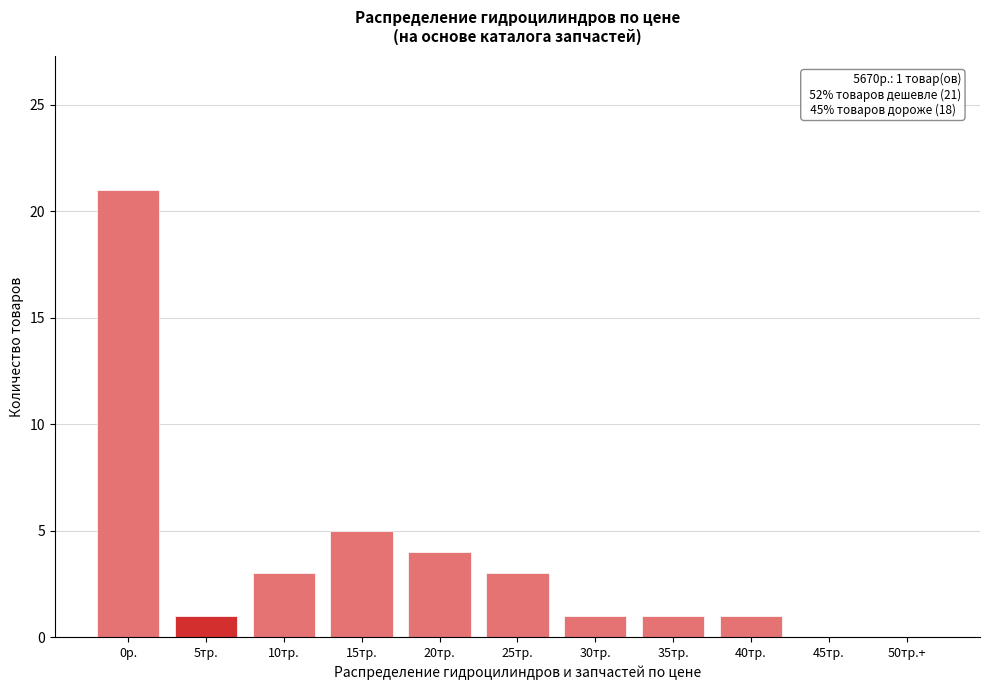

Reading right to left, transcribe all the data shown in this chart.

50тр.+=0	45тр.=0	40тр.=1	35тр.=1	30тр.=1	25тр.=3	20тр.=4	15тр.=5	10тр.=3	5тр.=1	0р.=21